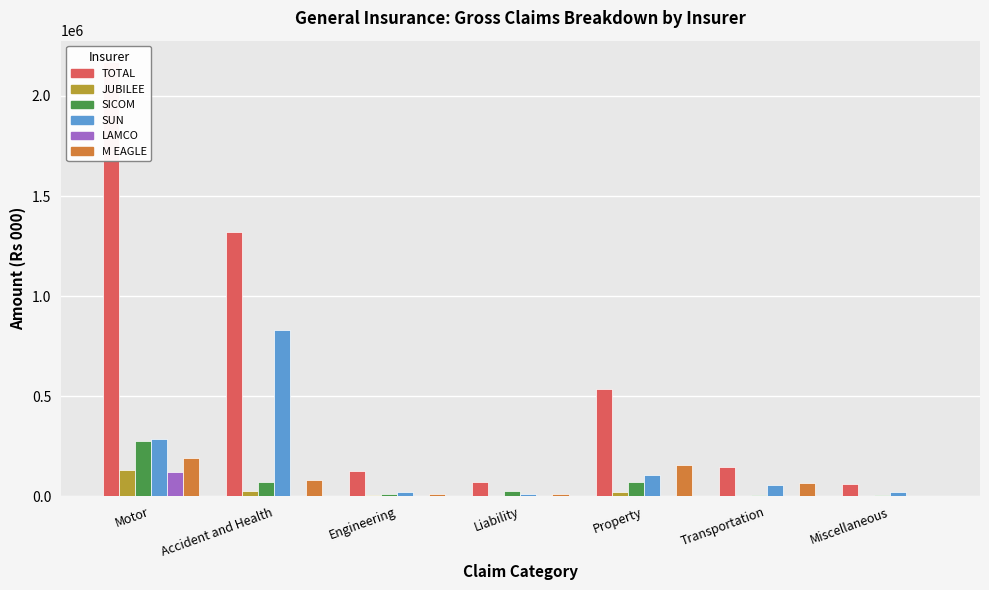

What is the value of the LAMCO bar at the 4th from the left?

8.6